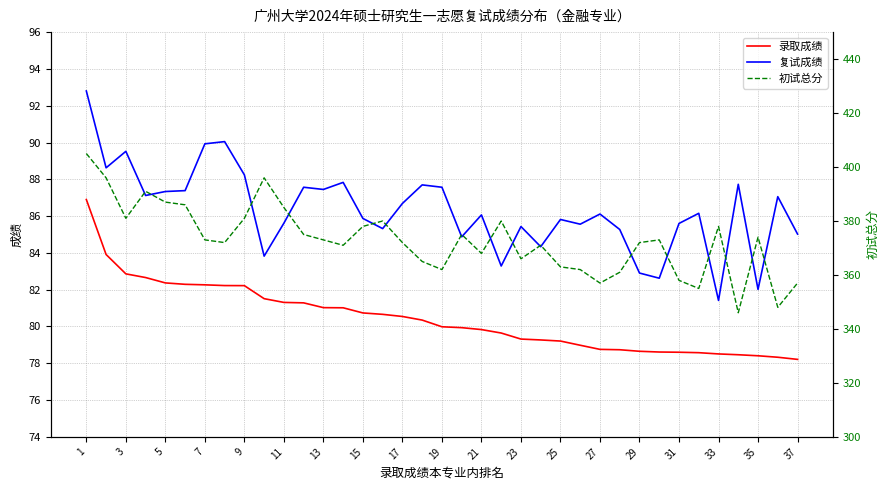

Does the chart have visible grid lines?

Yes